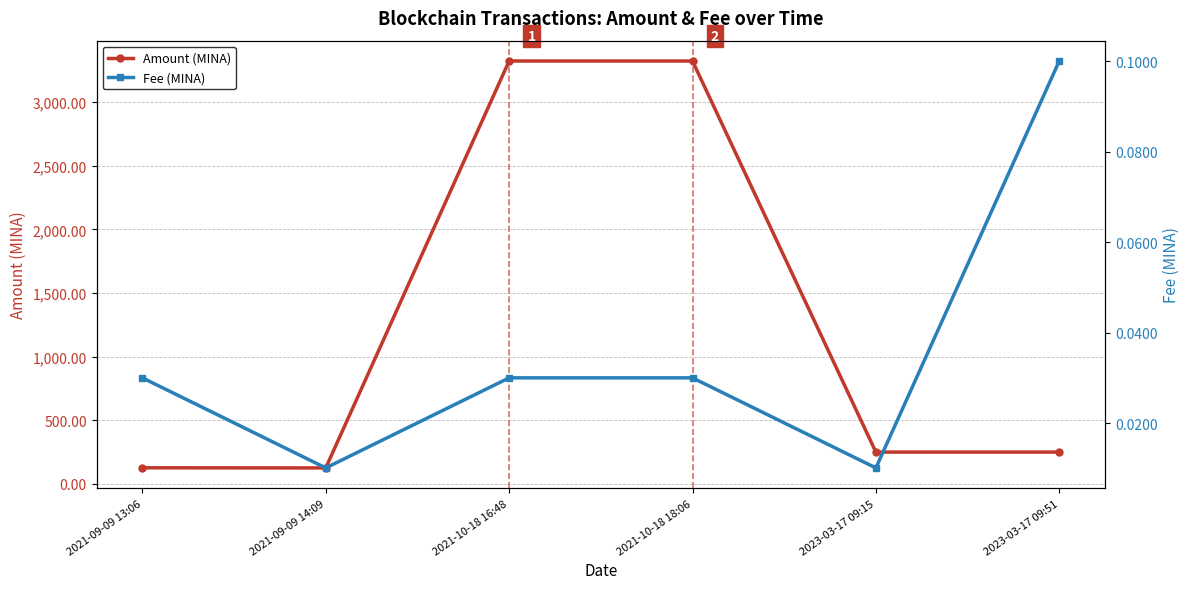

How many Fee (MINA) values are between 0 and 1?

6